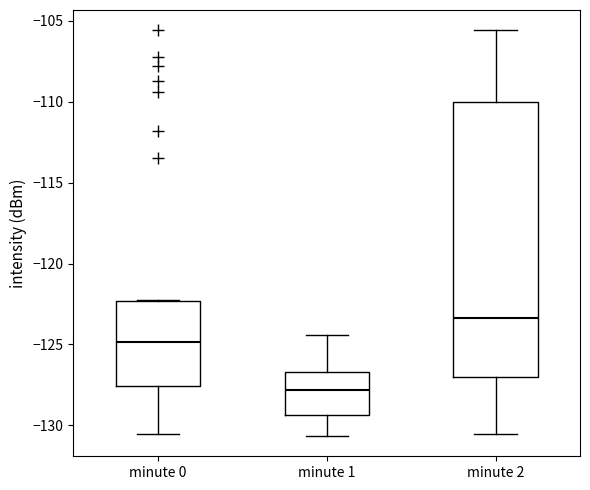

Where does the upper whisker of the box for minute 1 end on the y-axis? The values are not printed on the chart, so give them approximately, as read against the axis.

-124.5